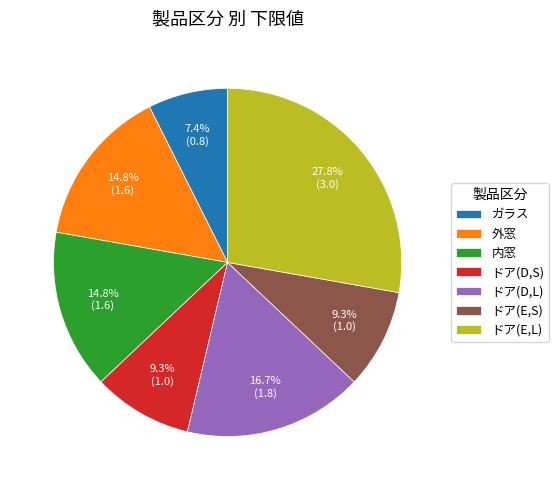

Count the number of slices in the pie.

7